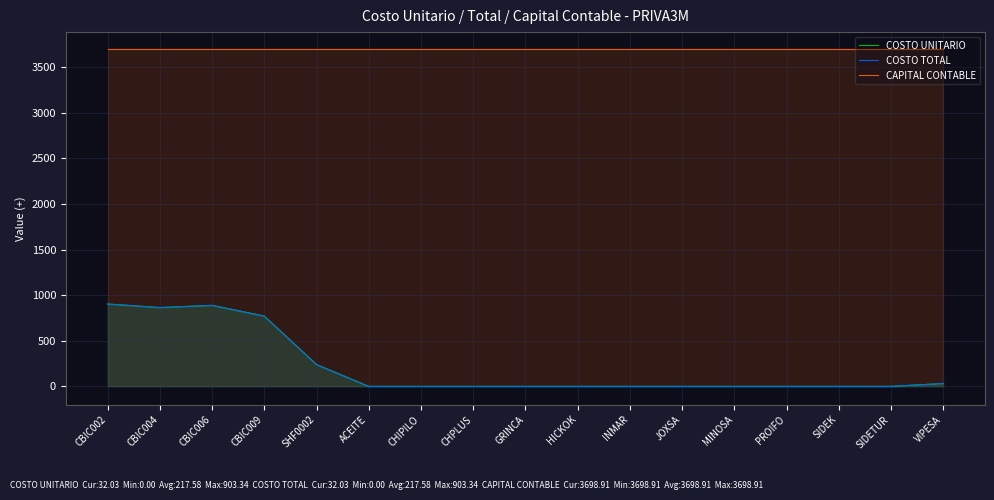

True or false: COSTO UNITARIO and CAPITAL CONTABLE cross at least once.

False